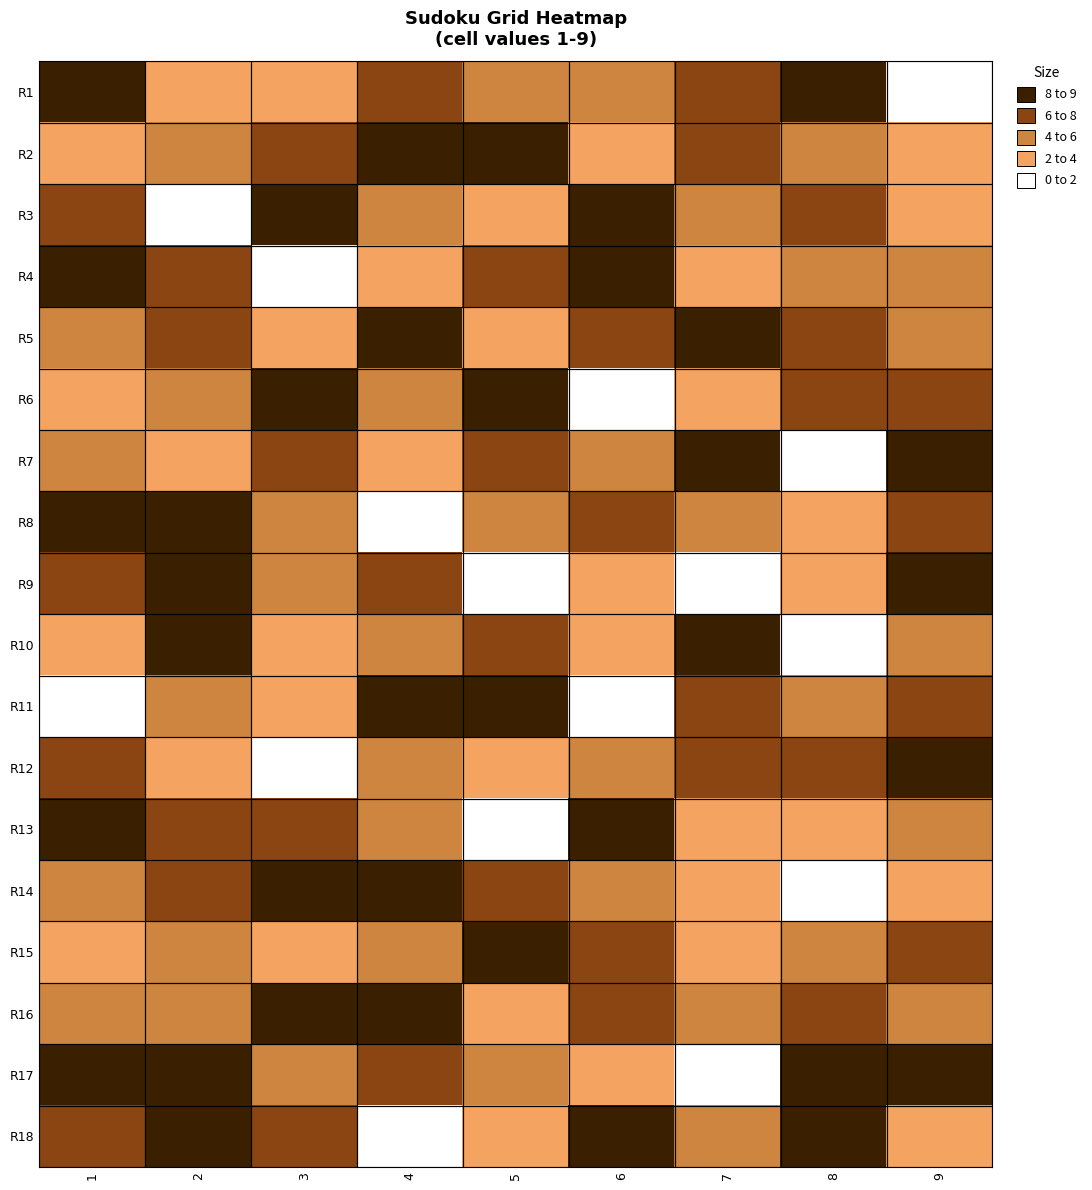

Rank the series by their maximum value, from highest to lowest.

R1, R2, R3, R4, R5, R6, R7, R8, R9, R10, R11, R13, R14, R15, R16, R17, R18, R12